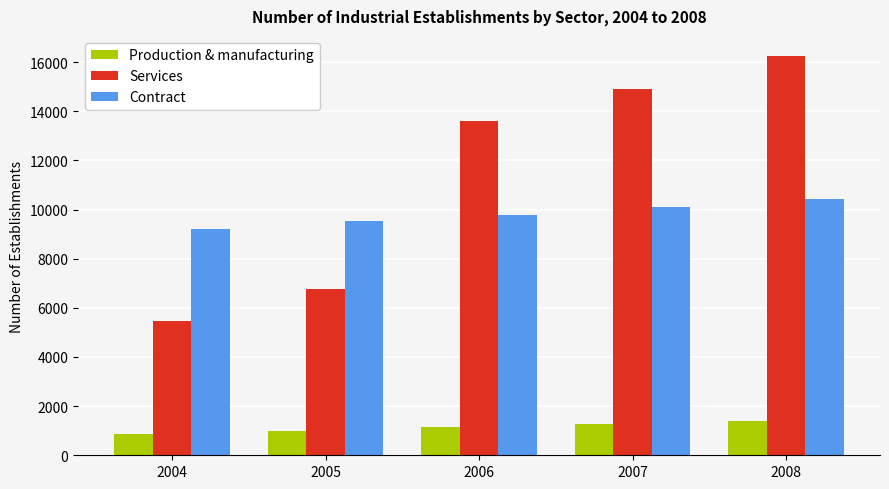

What is the maximum value shown in the chart?

16253